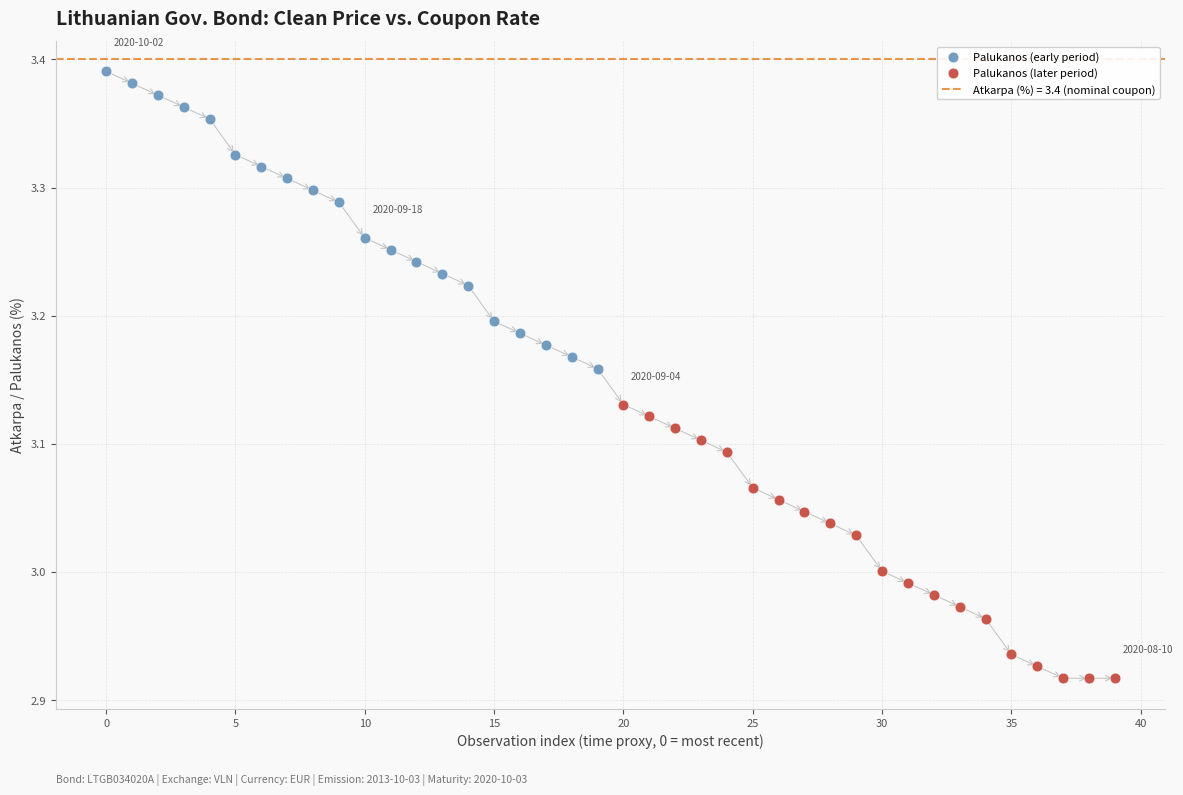

Which series reaches the minimum Y coordinate?

Palukanos (later period)